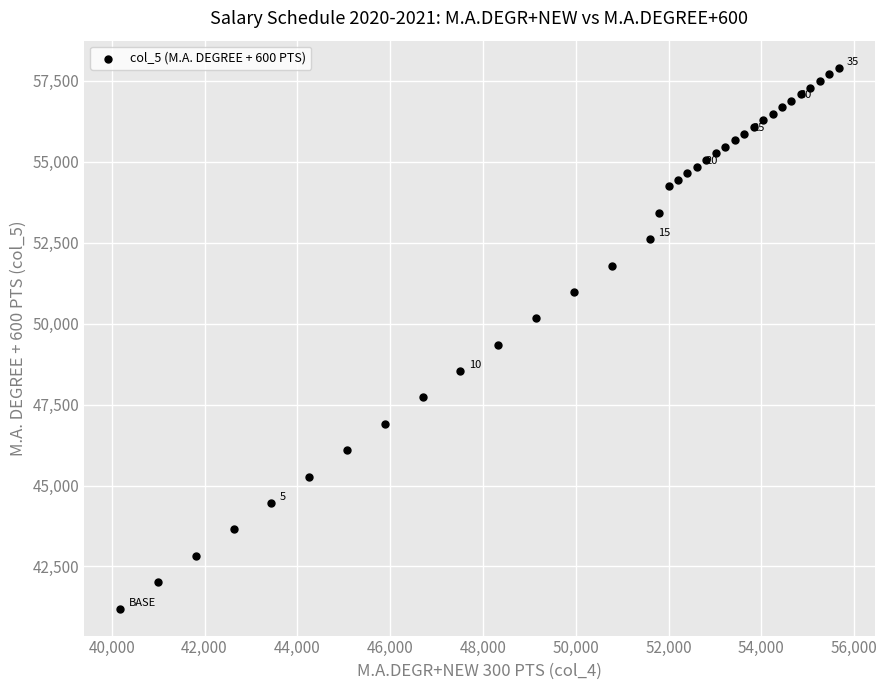

What Y value in the scatter plot is closest to 49554?

49350